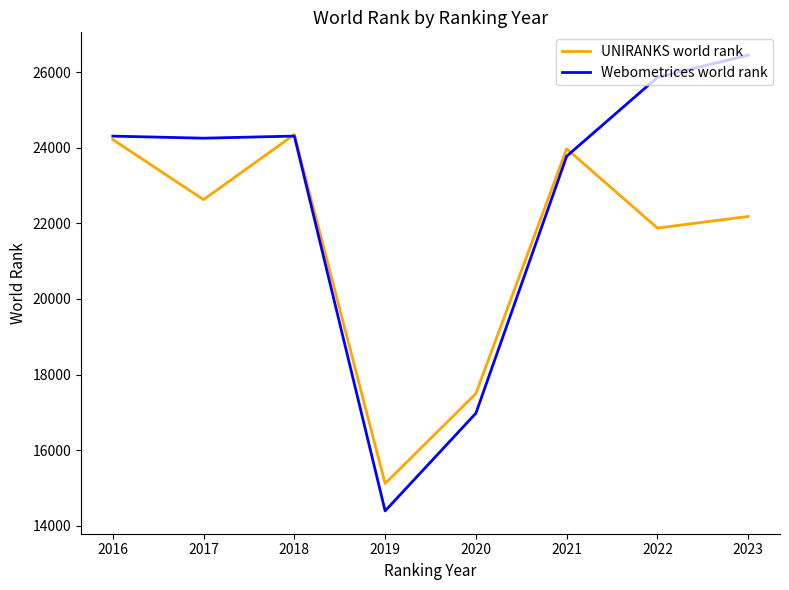

The value of Webometrices world rank at 2021 is 9318. True or false?

False